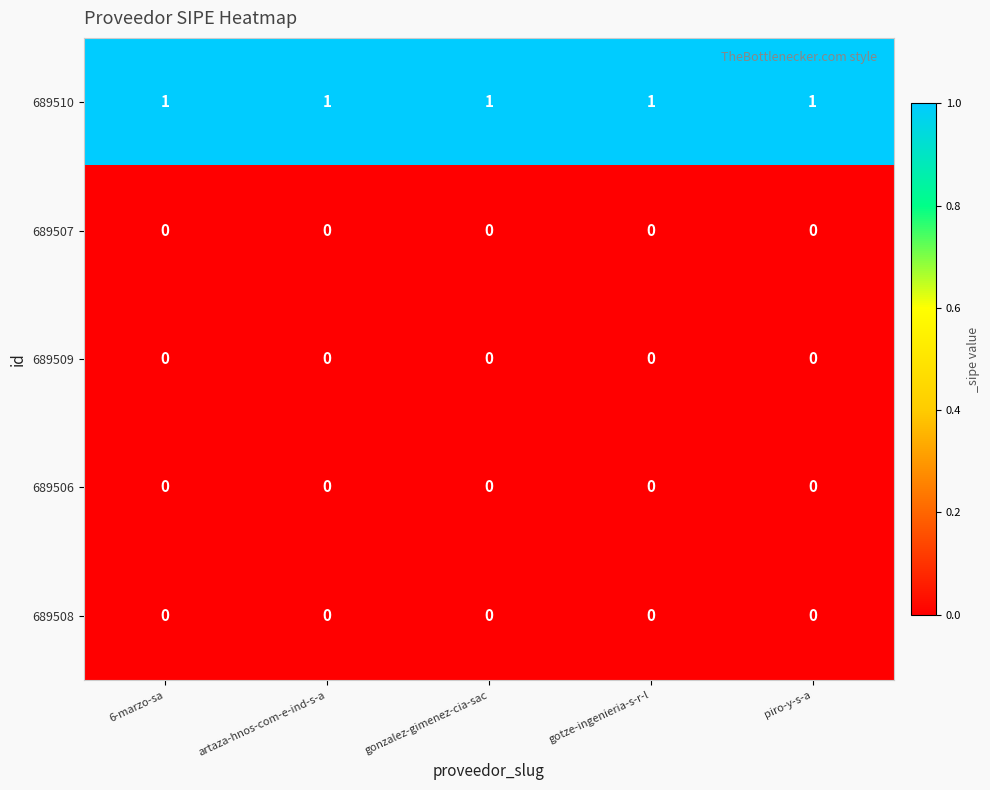

At how many categories does at least one series exceed 0?

5